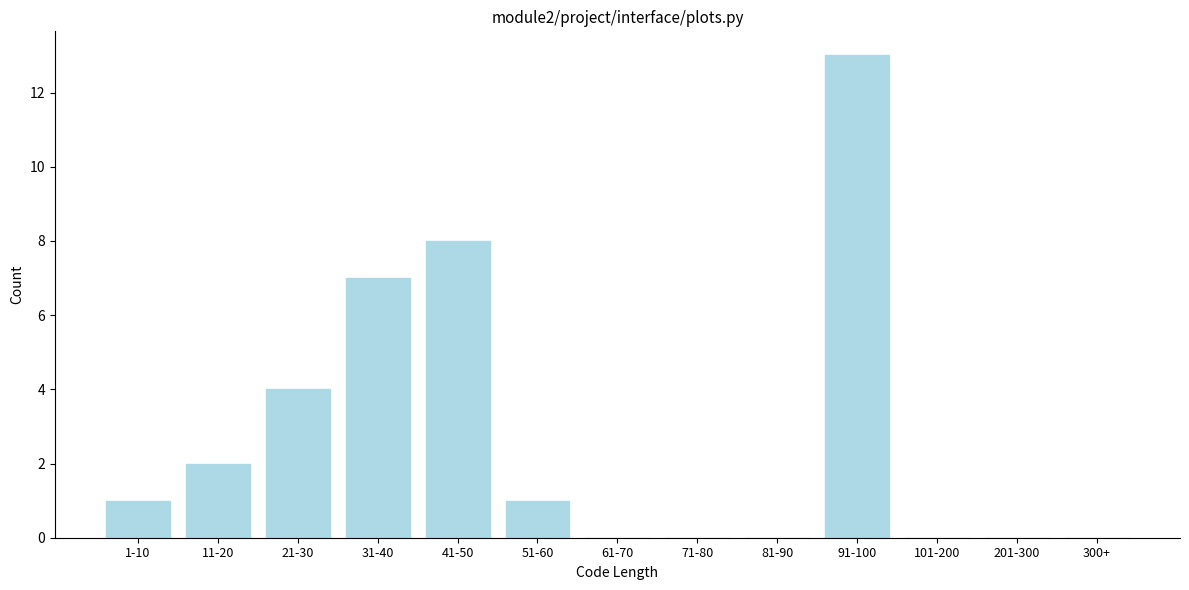

Reading right to left, list all the values displayed in this chart.

300+=0	201-300=0	101-200=0	91-100=13	81-90=0	71-80=0	61-70=0	51-60=1	41-50=8	31-40=7	21-30=4	11-20=2	1-10=1